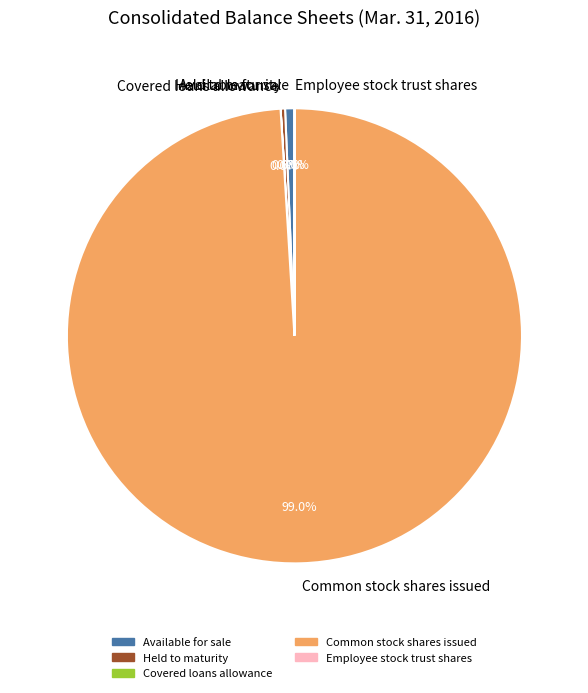

Is there any slice that represents more than half of the pie?

Yes